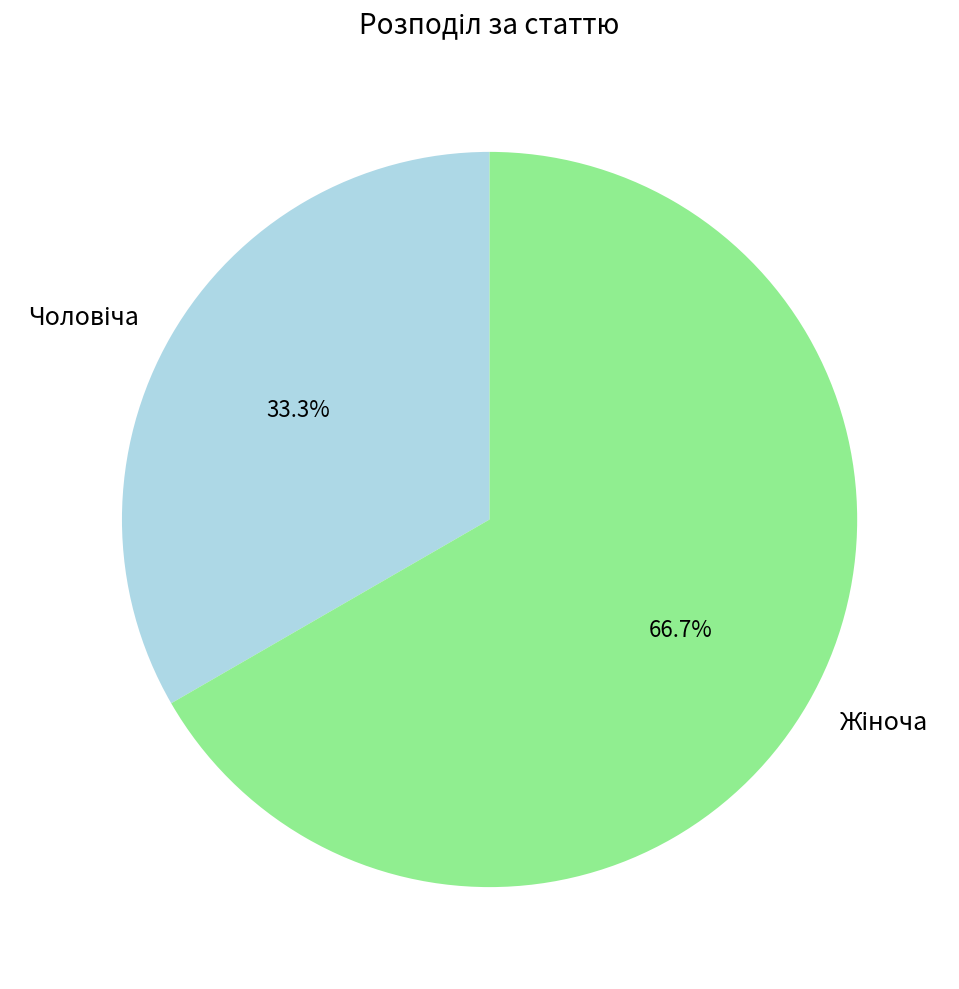

Is there any slice that represents more than half of the pie?

Yes